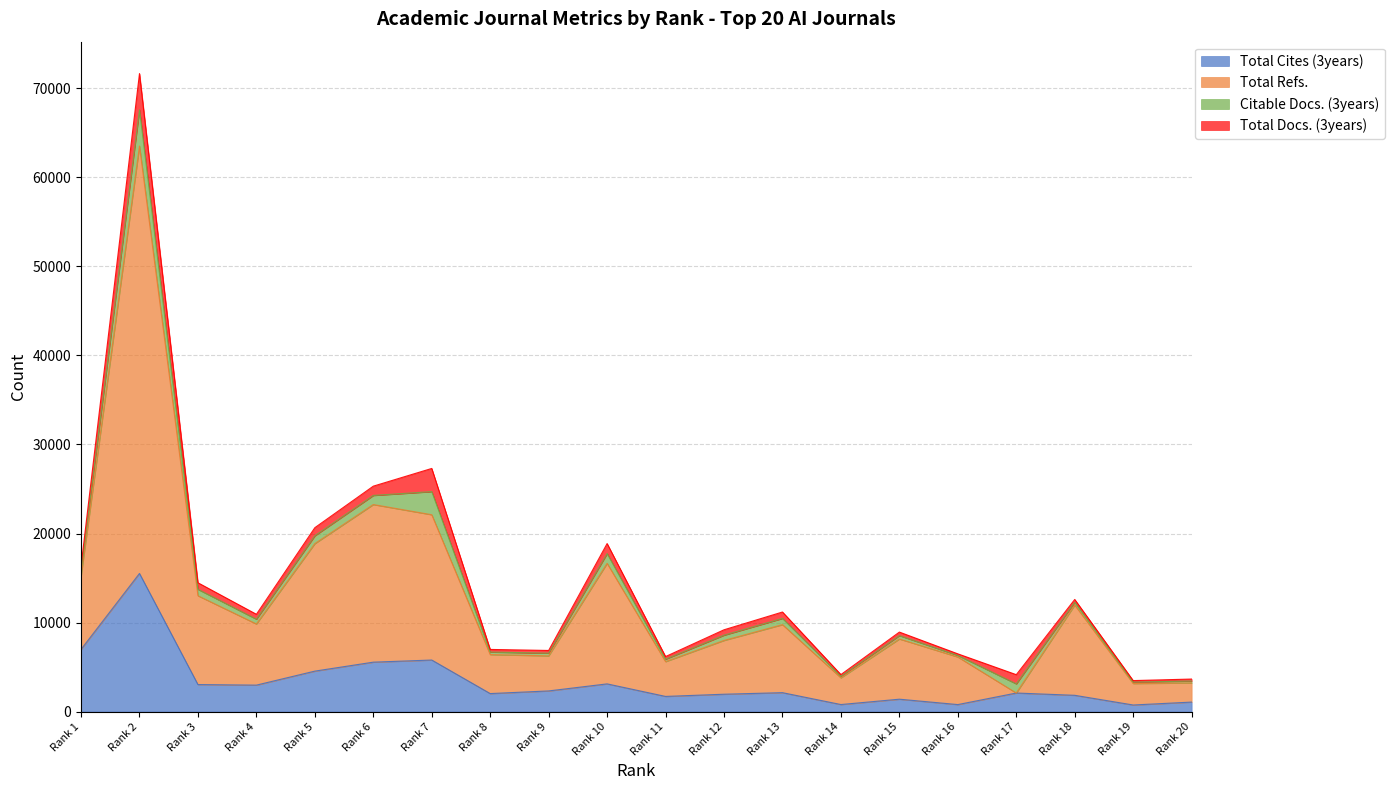

The value of Total Cites (3years) at Rank 6 is 5550. True or false?

True